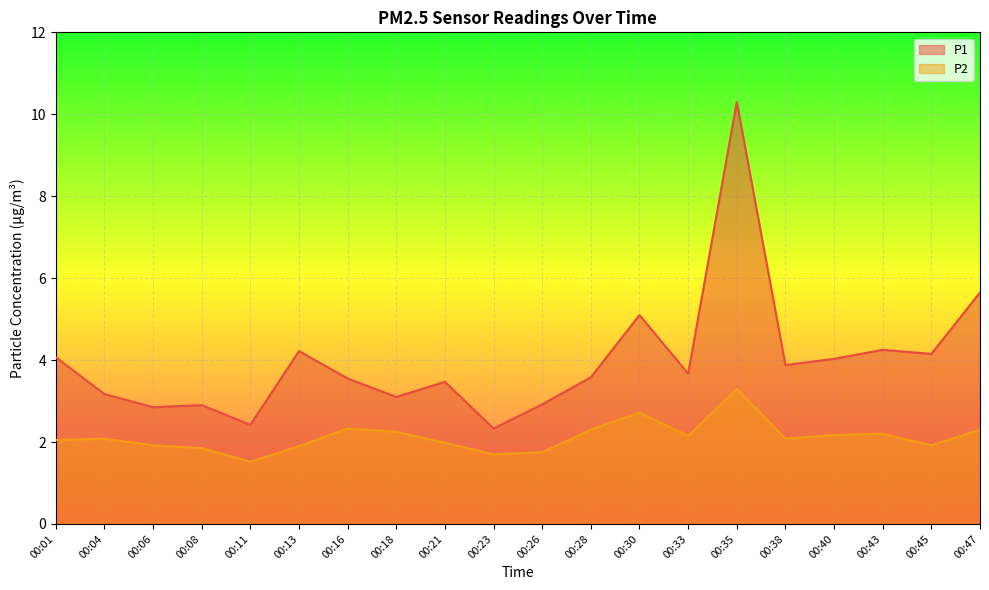

Which has a higher value, 00:45 or 00:38?

00:45